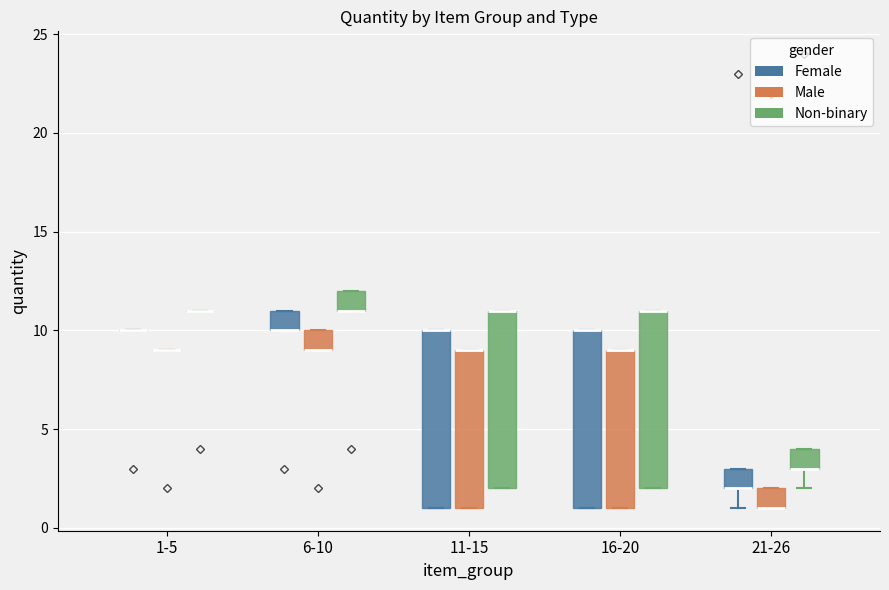

Reading left to right, transcribe this box plot: for each box, give where its median line is, the range the box spans, and where its two whiskers end, as read against the y-axis. The values are not printed on the chart, so give them approximately, as read against the axis.

1-5 (Female): box collapsed to a line at 10, whiskers 10 to 10
1-5 (Male): box collapsed to a line at 9, whiskers 9 to 9
1-5 (Non-binary): box collapsed to a line at 11, whiskers 11 to 11
6-10 (Female): median 10 (drawn on the box's lower edge), box 10 to 11, whiskers 10 to 11
6-10 (Male): median 9 (drawn on the box's lower edge), box 9 to 10, whiskers 9 to 10
6-10 (Non-binary): median 11 (drawn on the box's lower edge), box 11 to 12, whiskers 11 to 12
11-15 (Female): median 10 (drawn on the box's upper edge), box 1 to 10, whiskers 1 to 10
11-15 (Male): median 9 (drawn on the box's upper edge), box 1 to 9, whiskers 1 to 9
11-15 (Non-binary): median 11 (drawn on the box's upper edge), box 2 to 11, whiskers 2 to 11
16-20 (Female): median 10 (drawn on the box's upper edge), box 1 to 10, whiskers 1 to 10
16-20 (Male): median 9 (drawn on the box's upper edge), box 1 to 9, whiskers 1 to 9
16-20 (Non-binary): median 11 (drawn on the box's upper edge), box 2 to 11, whiskers 2 to 11
21-26 (Female): median 2 (drawn on the box's lower edge), box 2 to 3, whiskers 1 to 3
21-26 (Male): median 1 (drawn on the box's lower edge), box 1 to 2, whiskers 1 to 2
21-26 (Non-binary): median 3 (drawn on the box's lower edge), box 3 to 4, whiskers 2 to 4